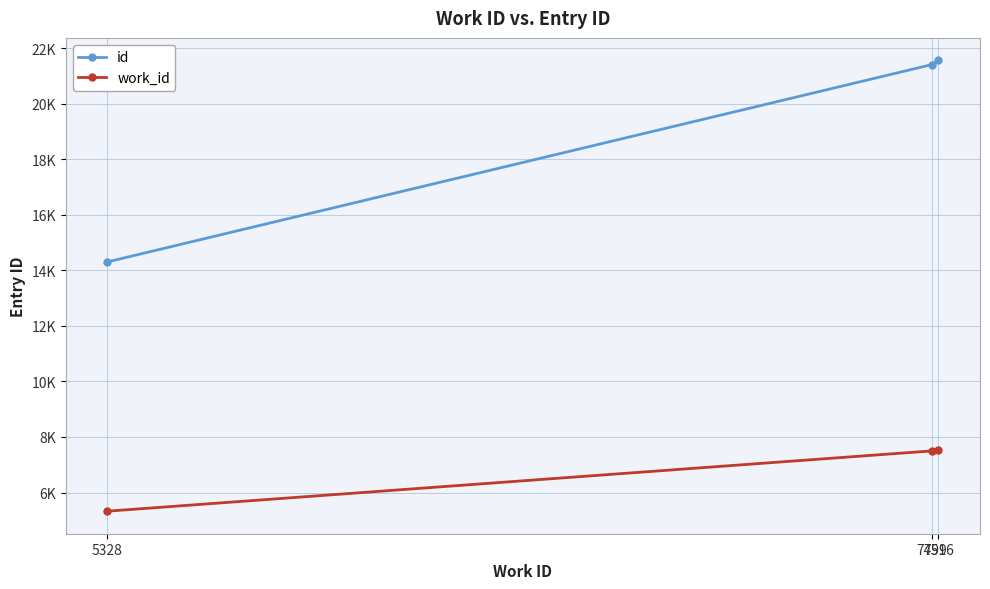

Which has a higher value, 5328 or 7516?

7516